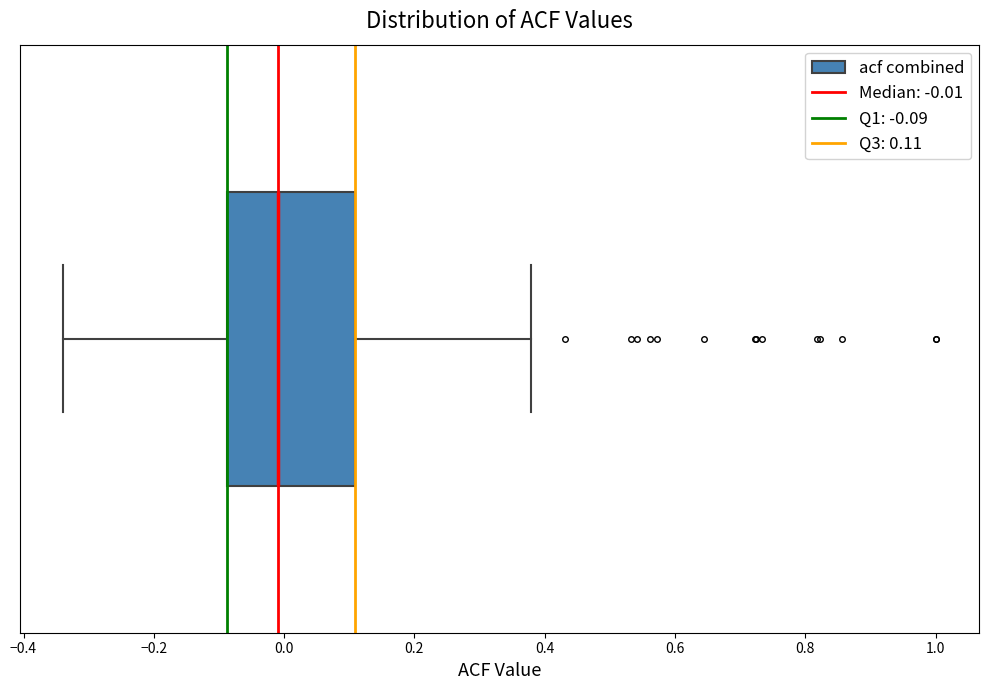

Where does the median line of the box sit on the x-axis? The values are not printed on the chart, so give them approximately, as read against the axis.

0.00